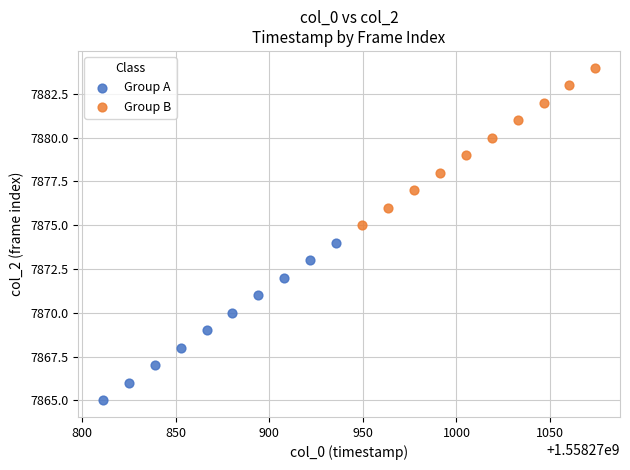

Which series reaches the maximum Y coordinate?

Group B